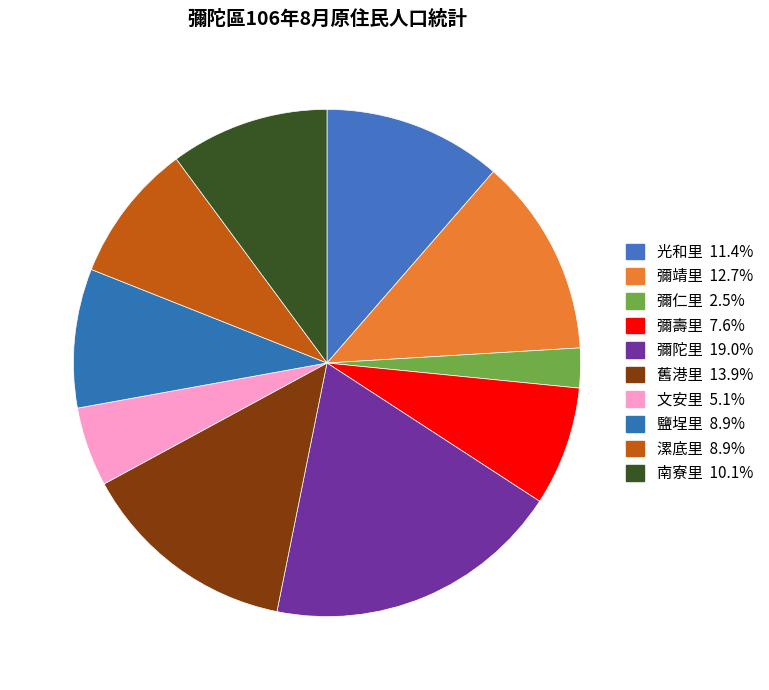

How many segments does this pie chart have?

10